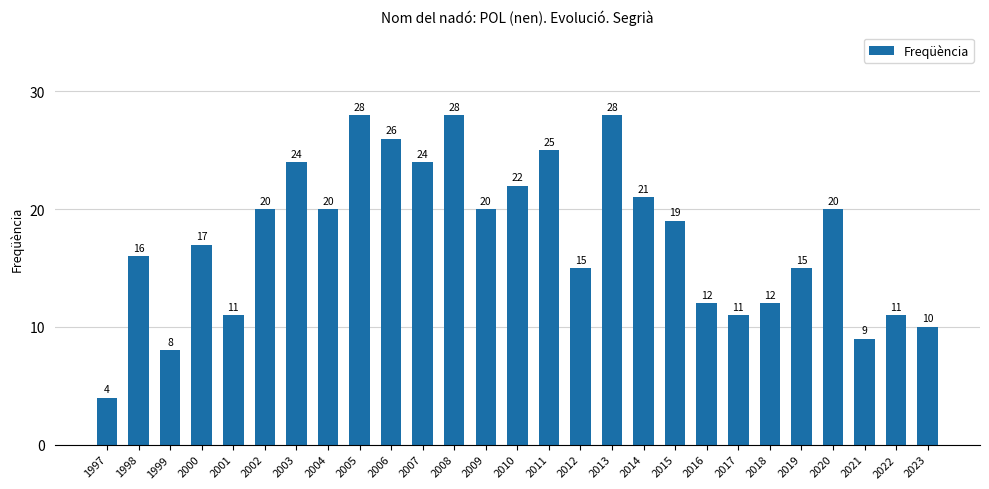

True or false: the data shows 15 at 2001.

False